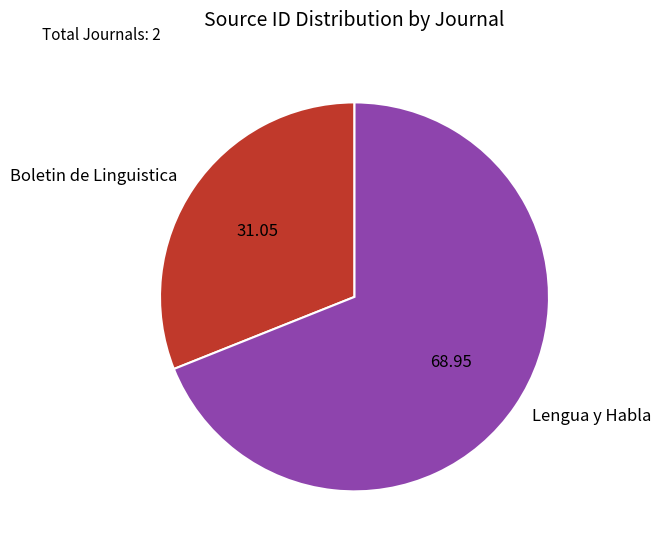

Between Boletin de Linguistica and Lengua y Habla, which is larger?

Lengua y Habla